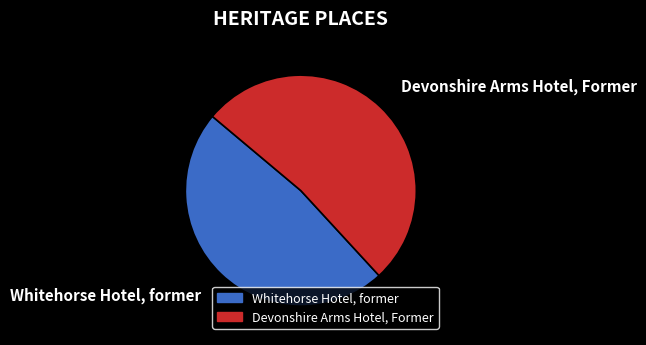

Between Whitehorse Hotel, former and Devonshire Arms Hotel, Former, which is larger?

Devonshire Arms Hotel, Former